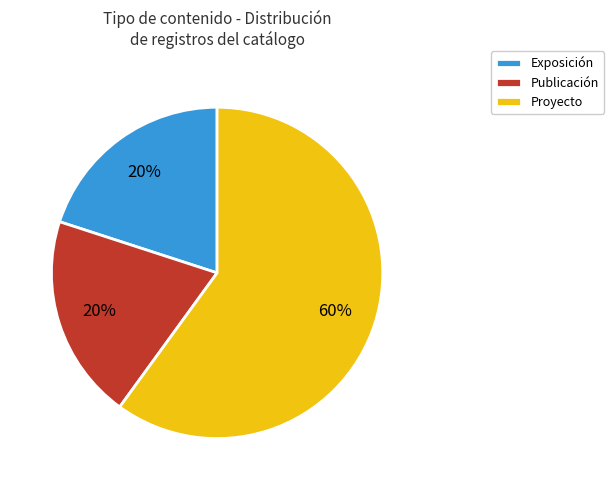

To the nearest percent, what portion does Publicación represent?

20%